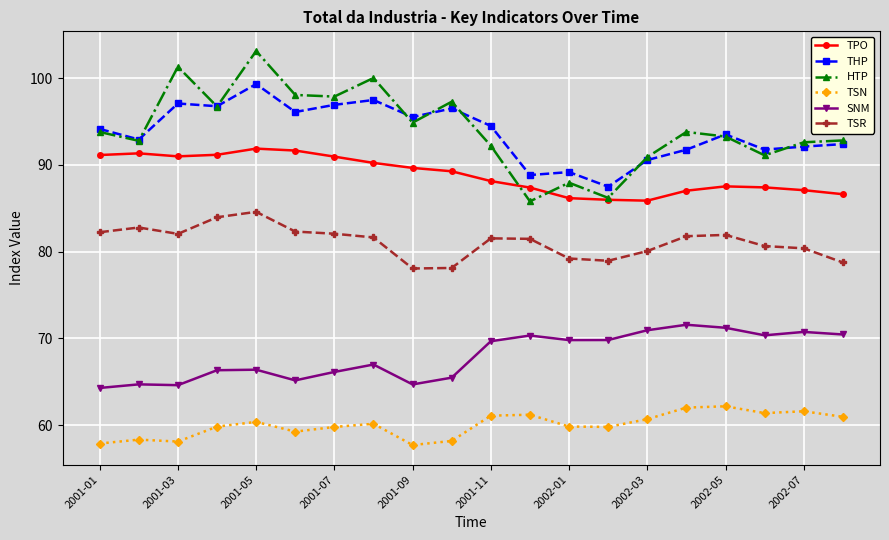

What is the highest value of the TPO series?

91.9